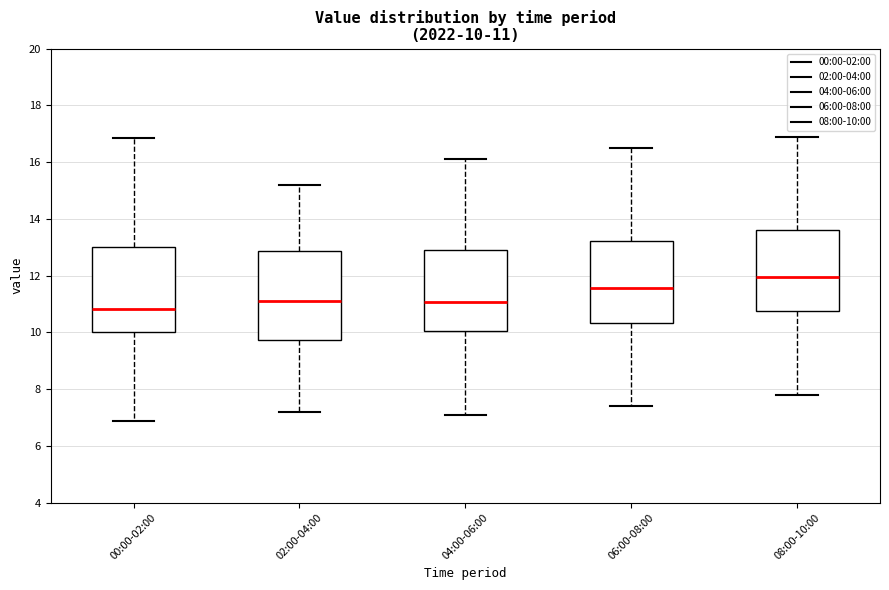

Which box's median line is the lowest?

00:00-02:00